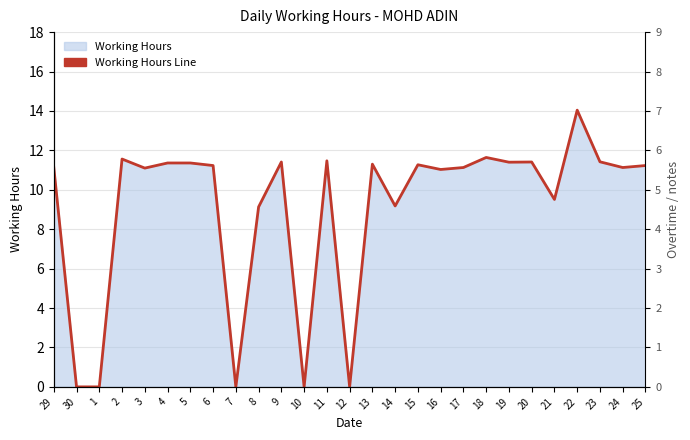

Does the chart have visible grid lines?

Yes